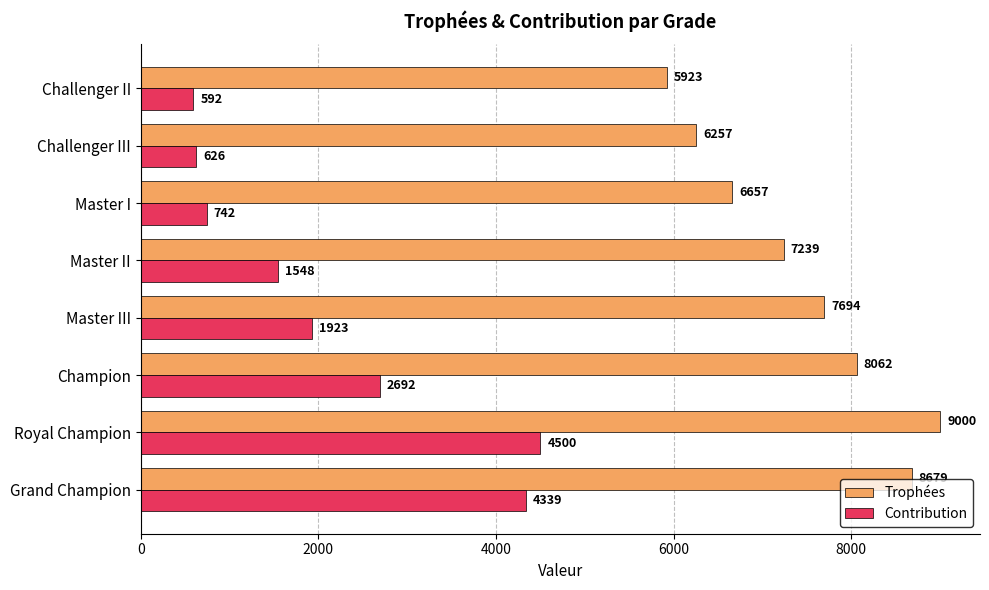

Which series changed the most between Master III and Challenger II?

Trophées